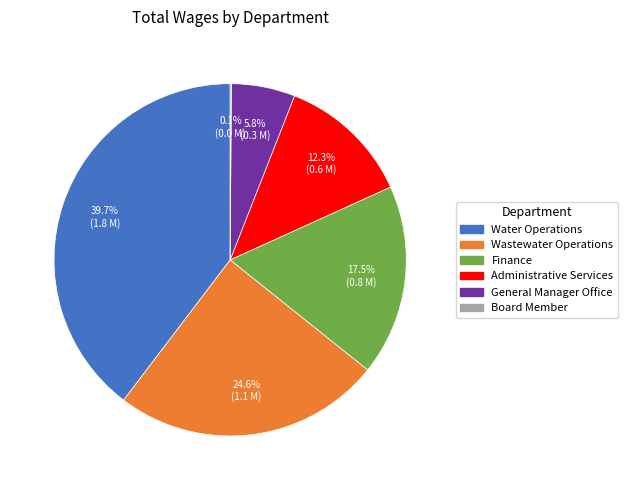

What is the largest slice in the pie chart?

Water Operations